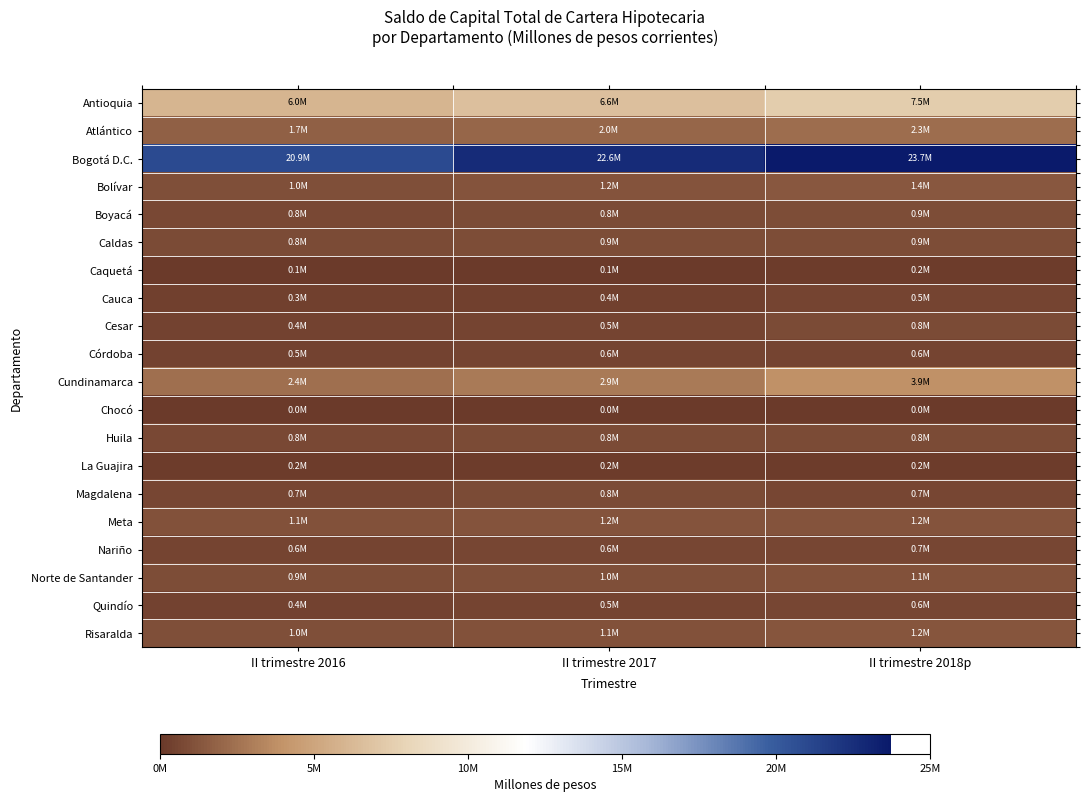

Count the number of categories in the chart.

3